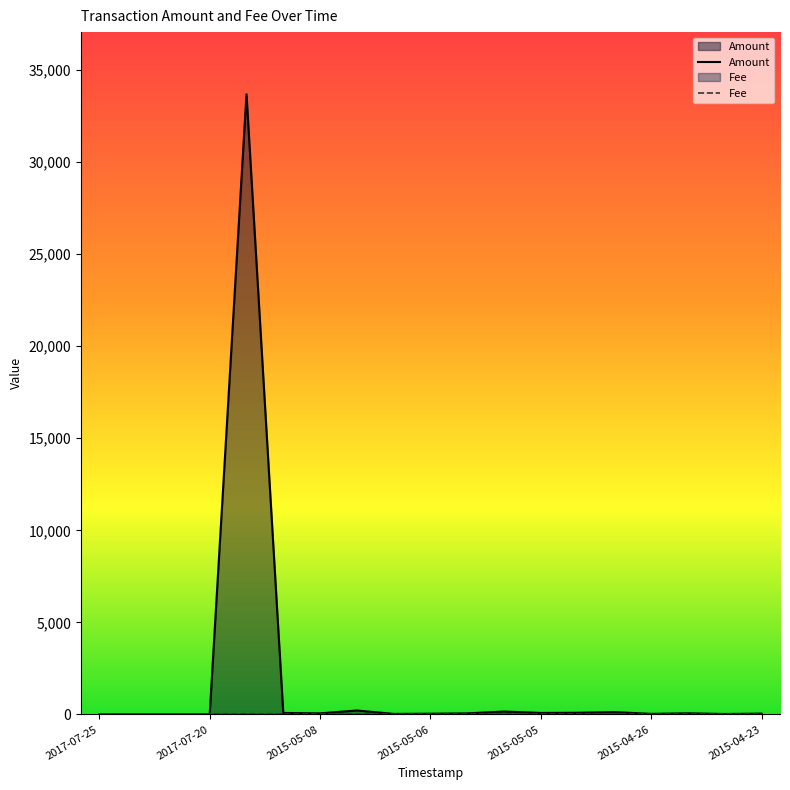

Which series has the largest range (max minus min)?

Amount